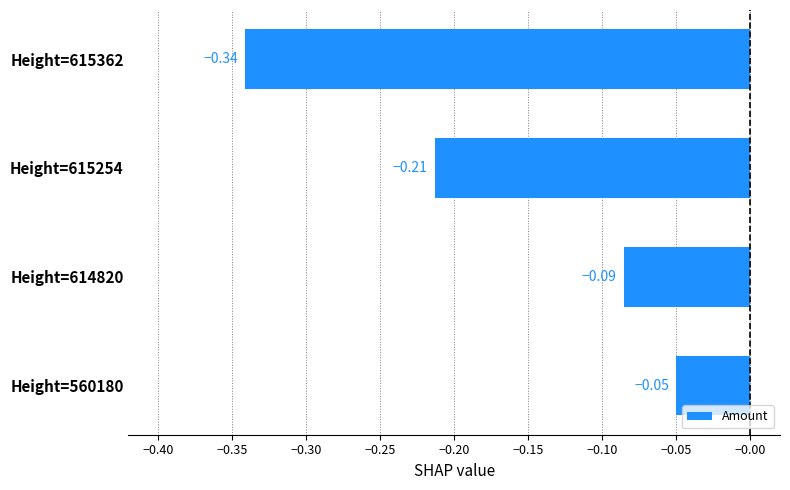

Count the number of data series in this chart.

1